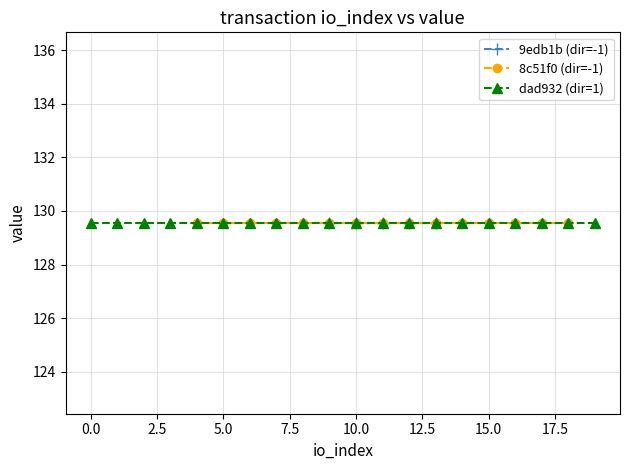

Where is the first local minimum for direction=-1 (io_index)?

4